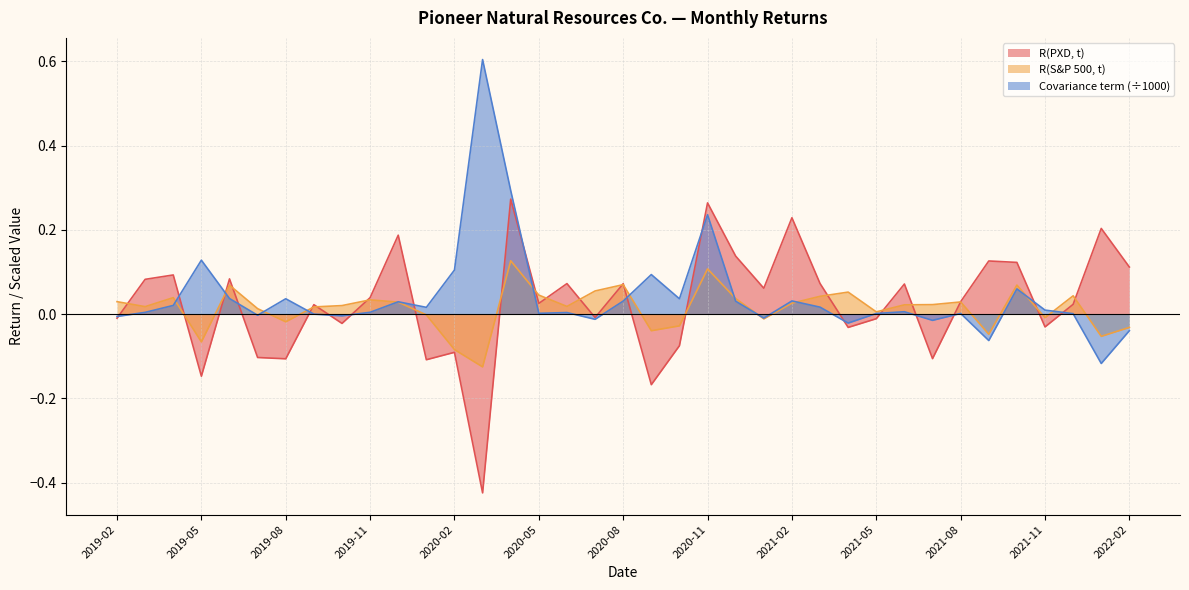

True or false: R(PXD, t) has a value of -0.0 at 2021-04.

False